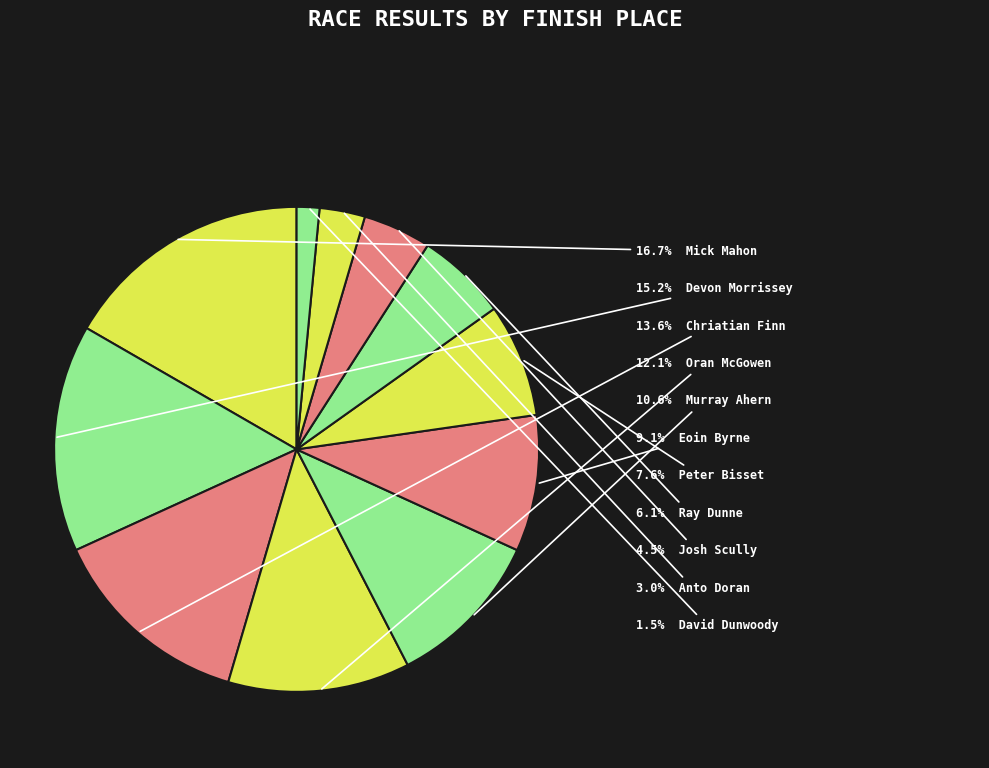

How many slices are in this pie chart?

11